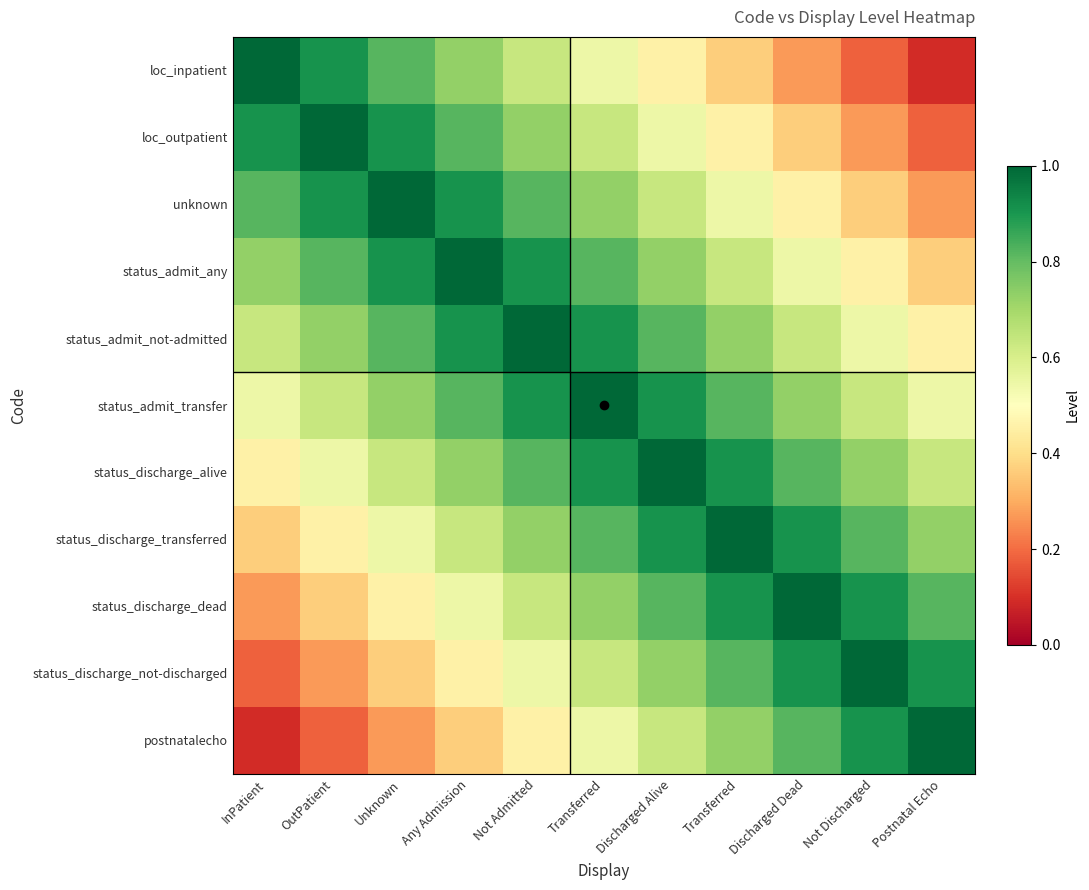

What is the total value across all series at Any Admission?

7.9